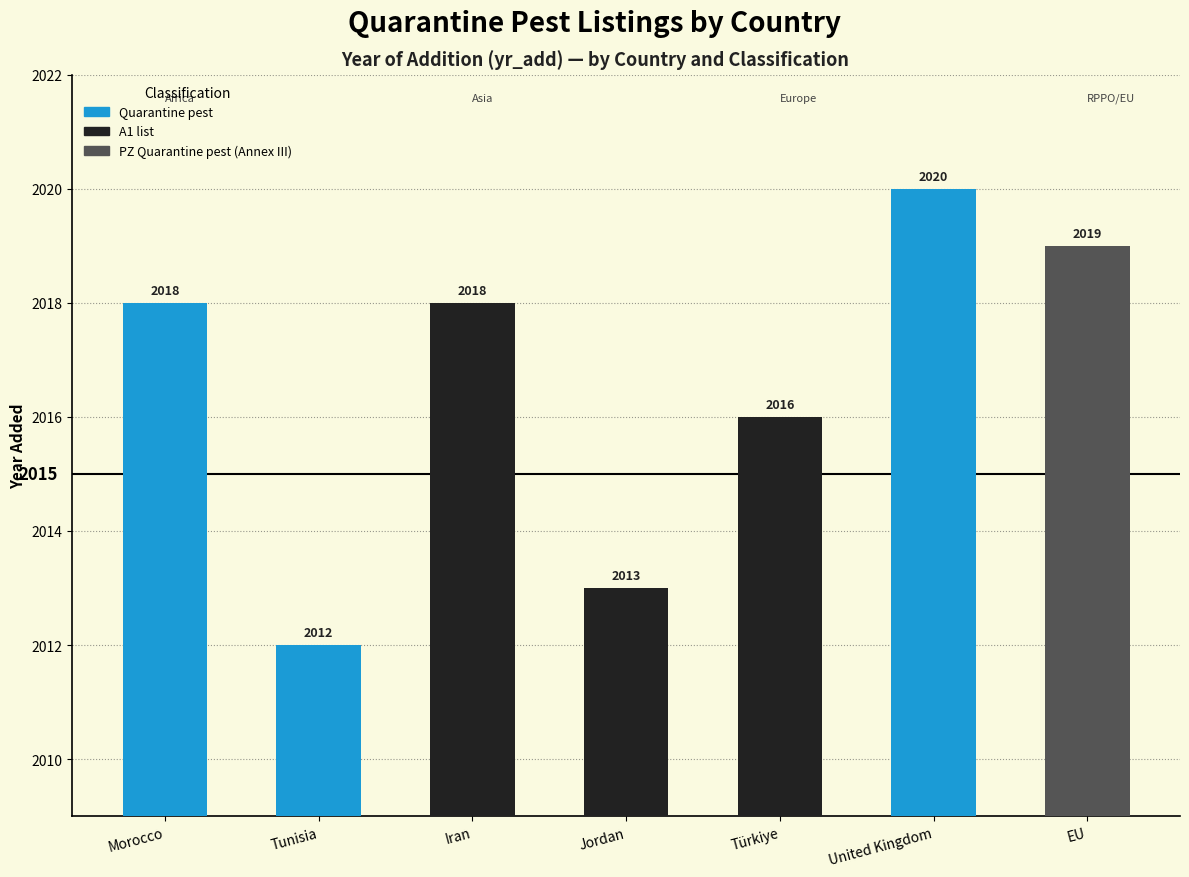

What is the difference between the second highest and second lowest values?

6